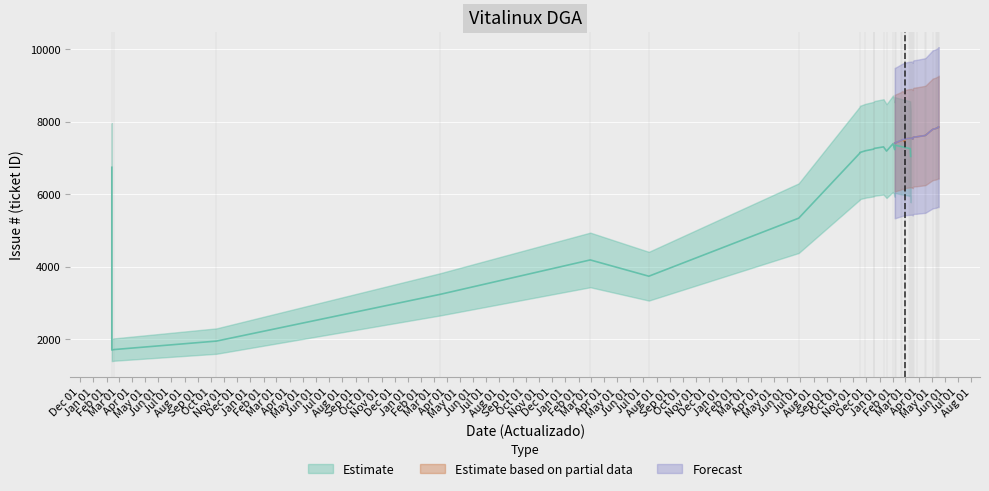

Is it true that Estimate based on partial data equals 11693 at 5?

False